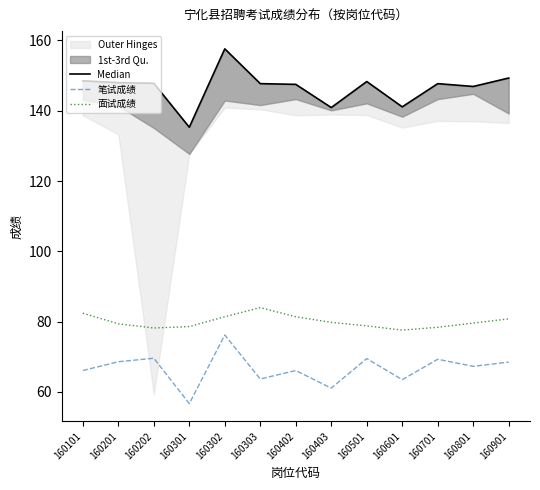

Which series has the widest spread of values?

Median